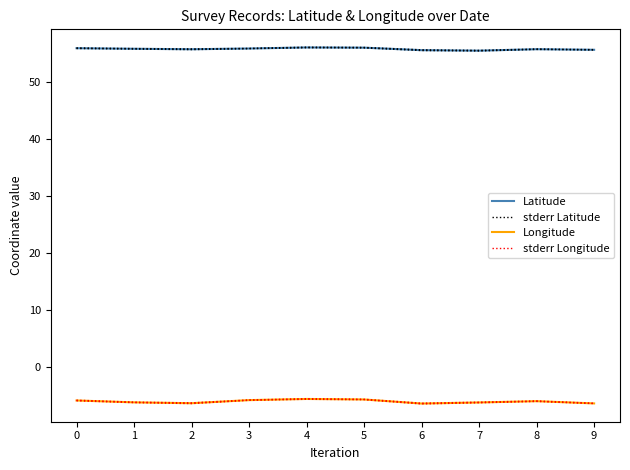

True or false: stderr Longitude and stderr Latitude cross at least once.

False